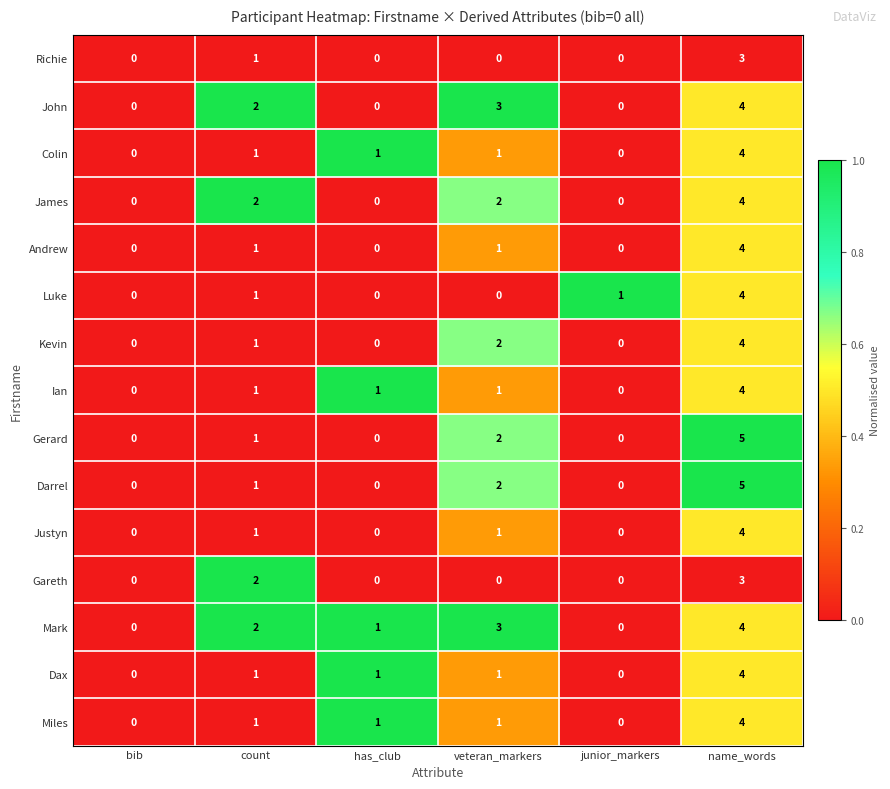

What is the difference between the highest and lowest values at veteran_markers?

3